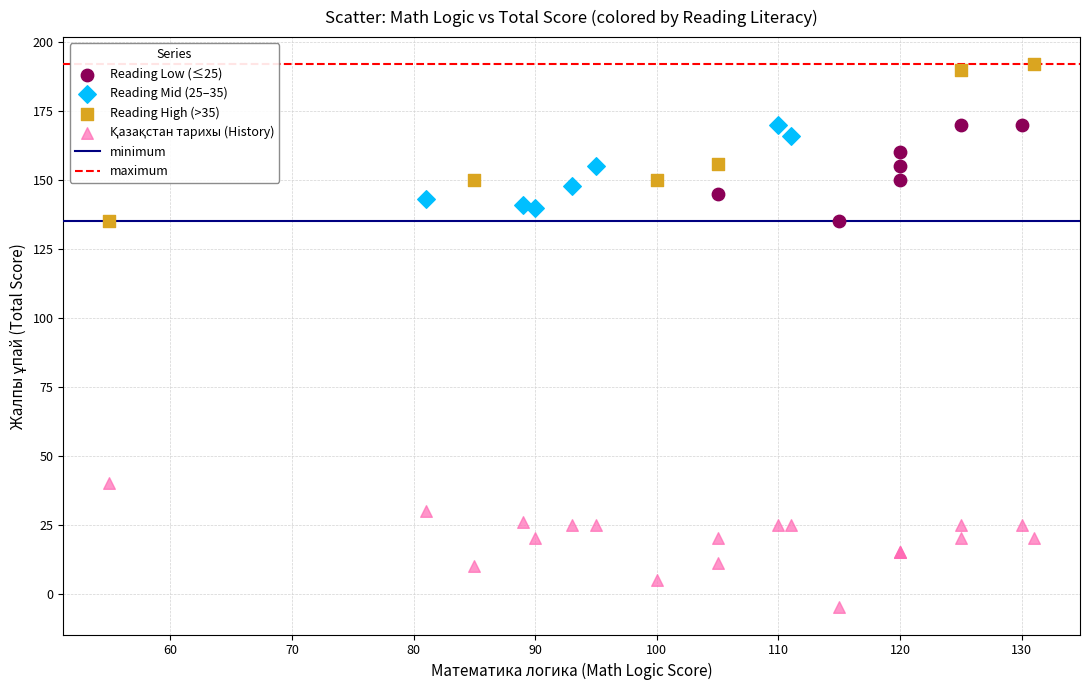

Which series has the widest spread of Y values?

Reading High (>35)